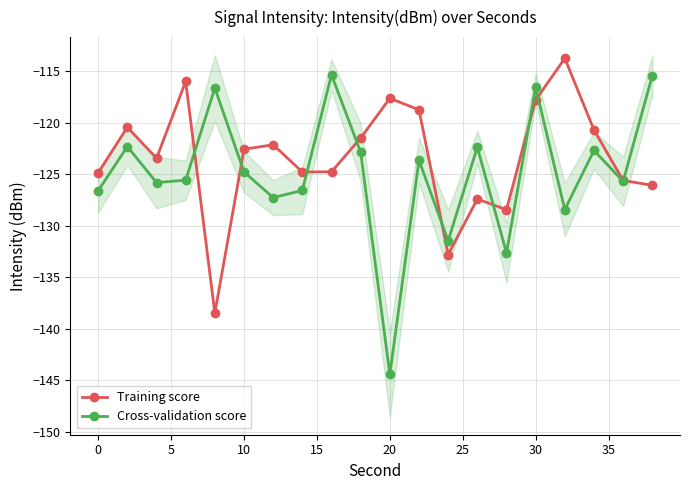

Is this an area chart (filled region under the line)?

No